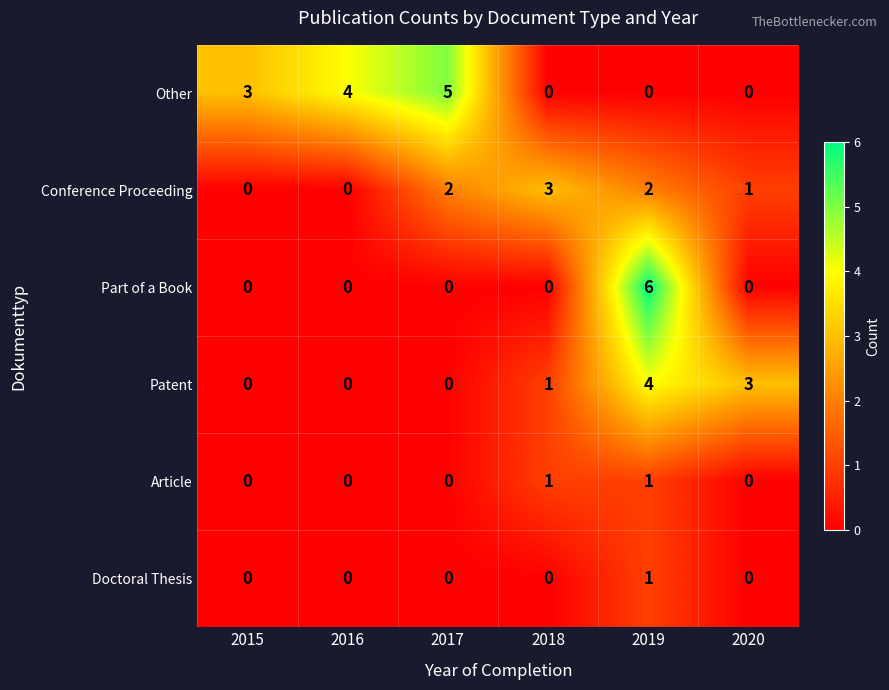

At which label does Other reach its peak?

2017